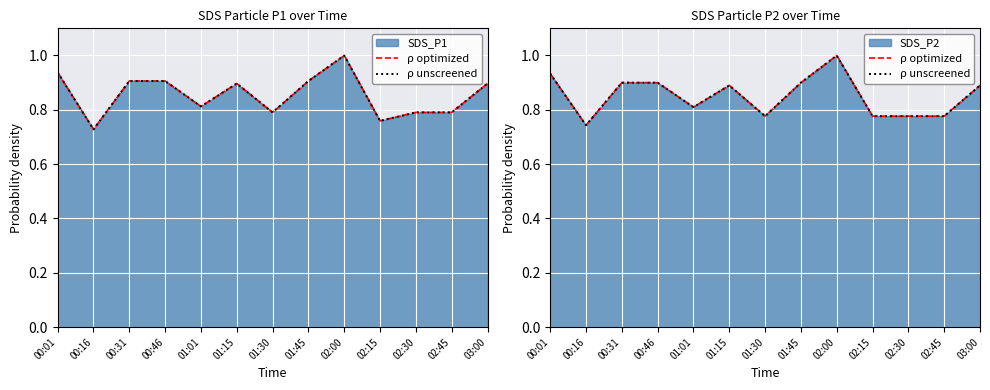

Rank the categories by ρ optimized value from lowest to highest.

00:16, 01:30, 02:15, 02:30, 02:45, 01:01, 01:15, 03:00, 00:31, 00:46, 01:45, 00:01, 02:00